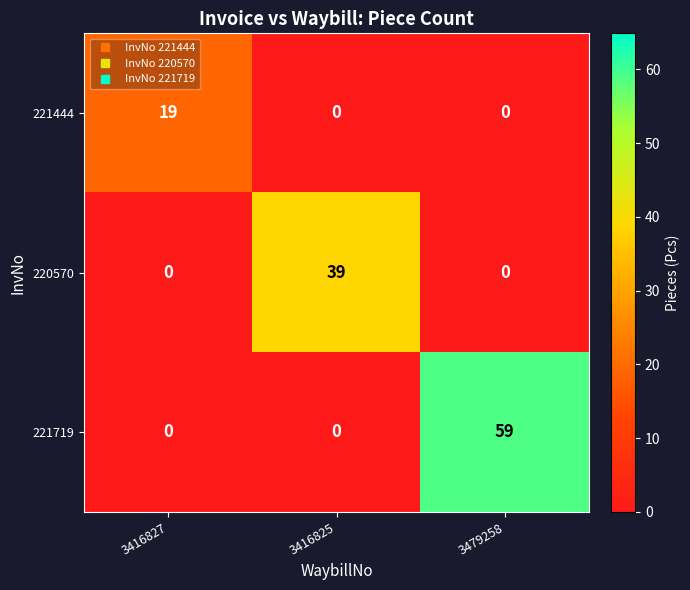

How many distinct data groups are displayed?

3